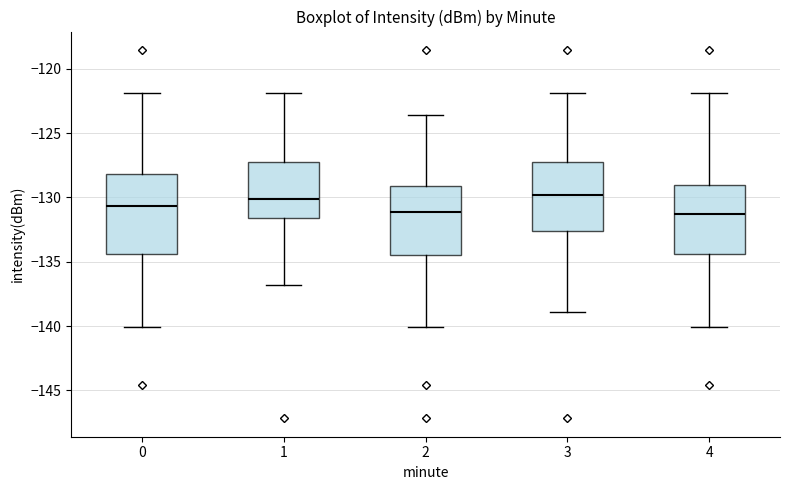

Reading left to right, transcribe this box plot: for each box, give where its median line is, the range the box spans, and where its two whiskers end, as read against the y-axis. The values are not printed on the chart, so give them approximately, as read against the axis.

0: median -130.5, box -134.5 to -128.0, whiskers -140.0 to -122.0
1: median -130.0, box -131.5 to -127.5, whiskers -137.0 to -122.0
2: median -131.0, box -134.5 to -129.0, whiskers -140.0 to -123.5
3: median -130.0, box -132.5 to -127.5, whiskers -139.0 to -122.0
4: median -131.5, box -134.5 to -129.0, whiskers -140.0 to -122.0